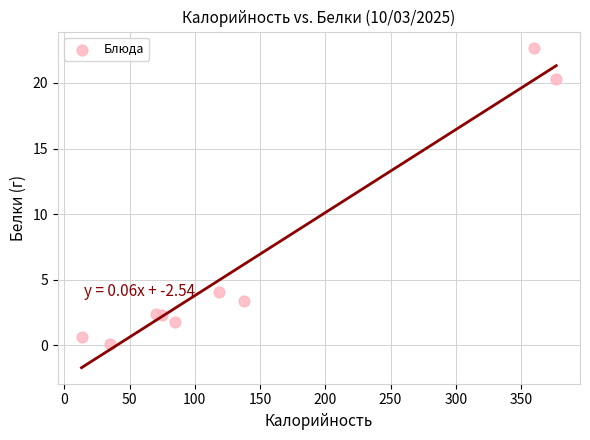

What is the average Y value?

6.4